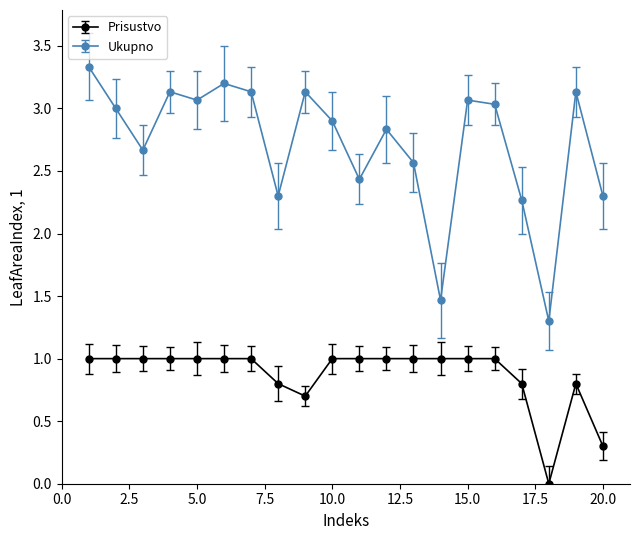

What is the greatest value displayed?

3.3